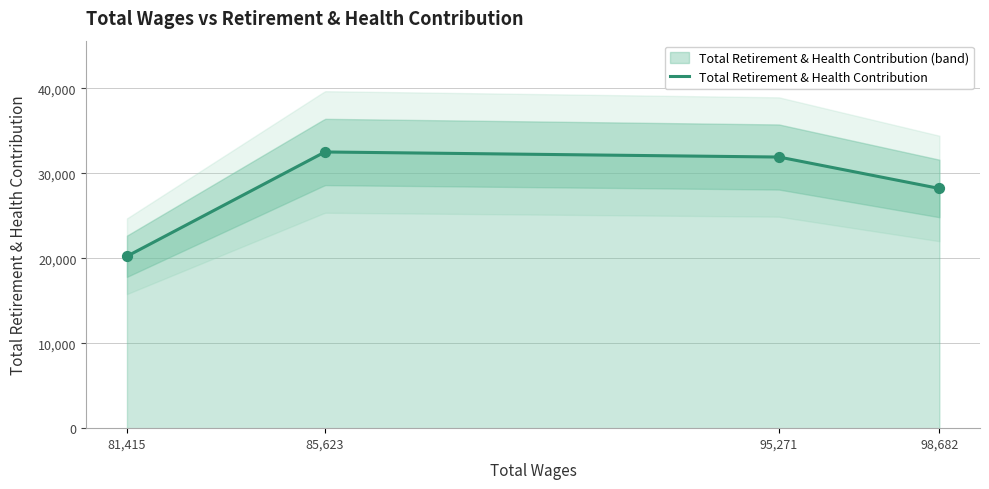

What is the change in value from 85623.0 to 81415.0?

-12276